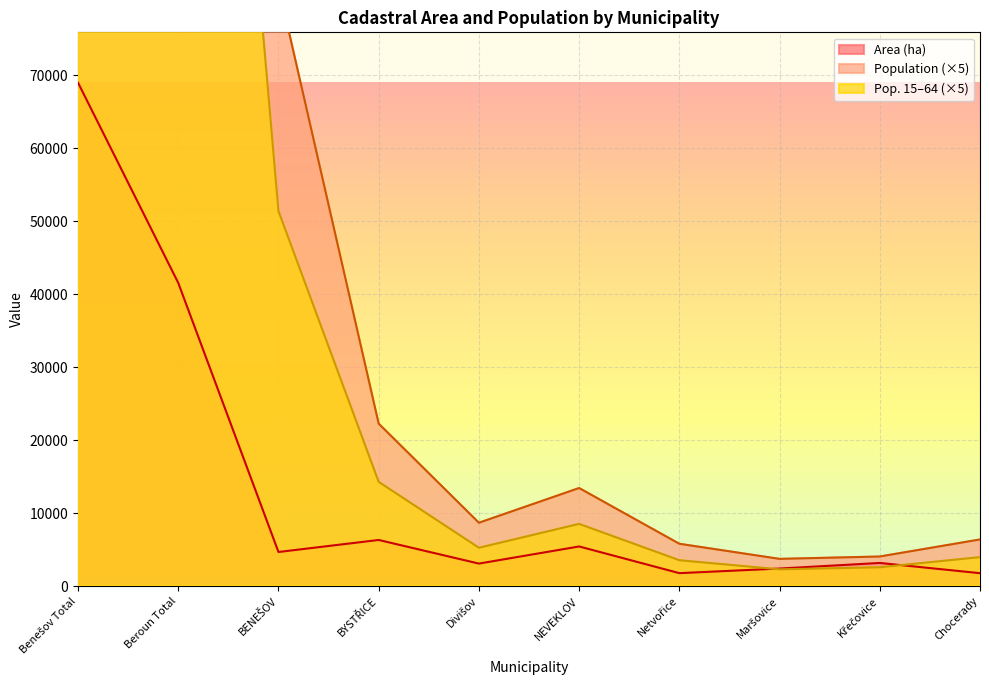

What is the value of the Area (ha) point at the 7th from the left?

1788.1